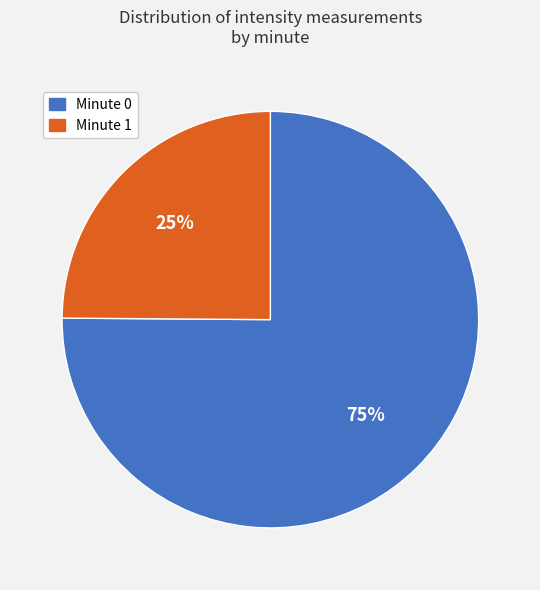

Is there a majority slice in this chart?

Yes